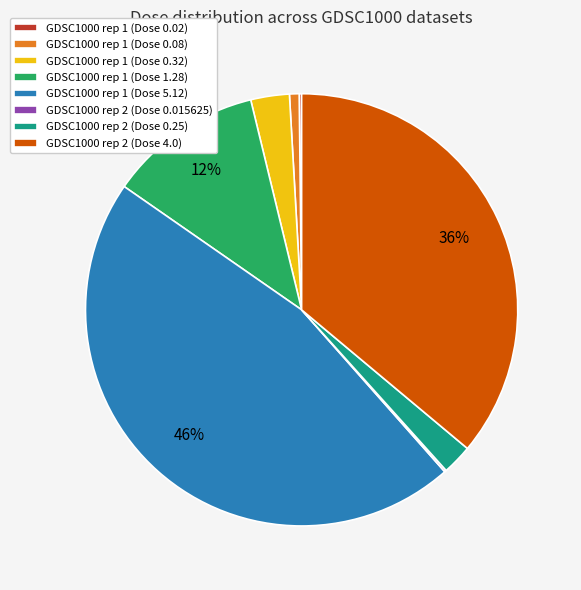

To the nearest percent, what percentage of the pie is GDSC1000 rep 2 (Dose 0.25)?

2%